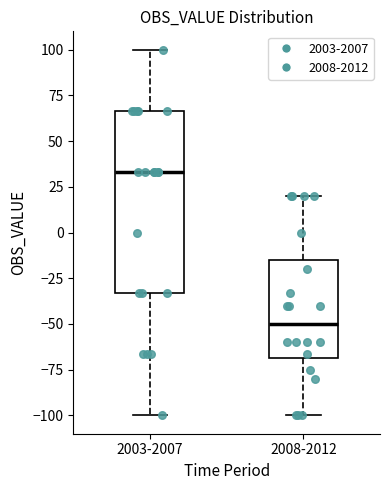

Reading left to right, transcribe this box plot: for each box, give where its median line is, the range the box spans, and where its two whiskers end, as read against the y-axis. The values are not printed on the chart, so give them approximately, as read against the axis.

2003-2007: median 35, box -35 to 65, whiskers -100 to 100
2008-2012: median -50, box -70 to -15, whiskers -100 to 20